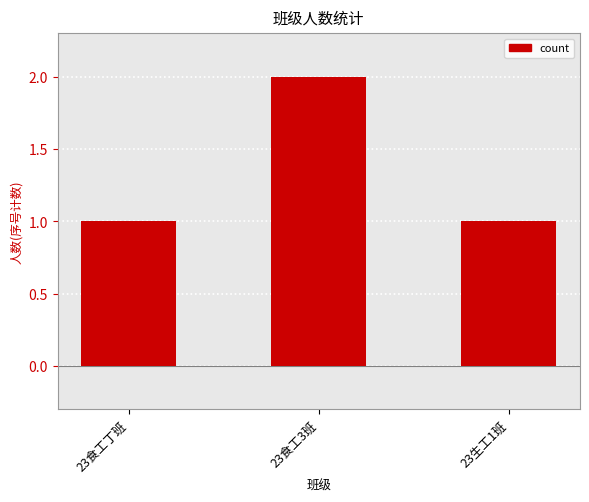

Are the bars horizontal?

No